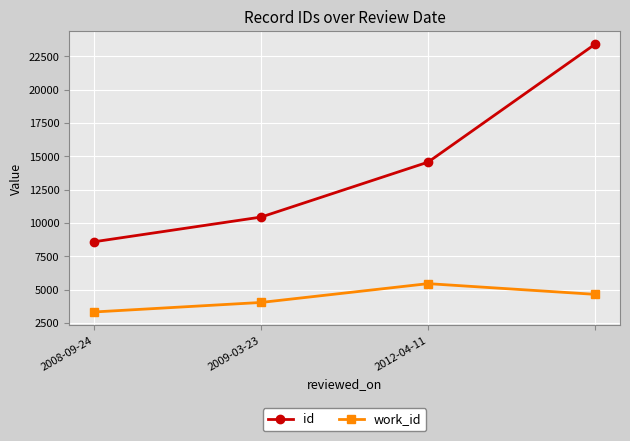

True or false: id and work_id cross at least once.

False